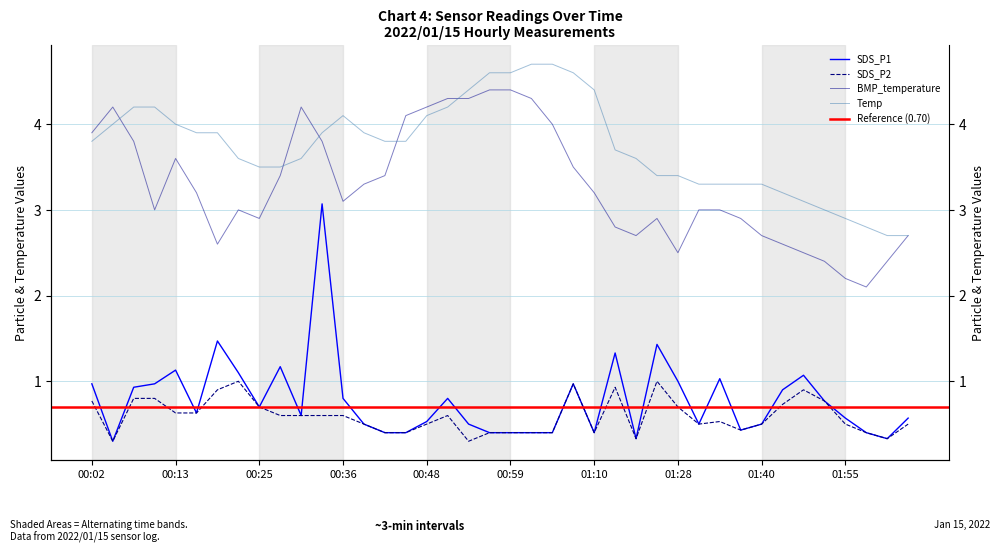

Which series has the largest range (max minus min)?

SDS_P1